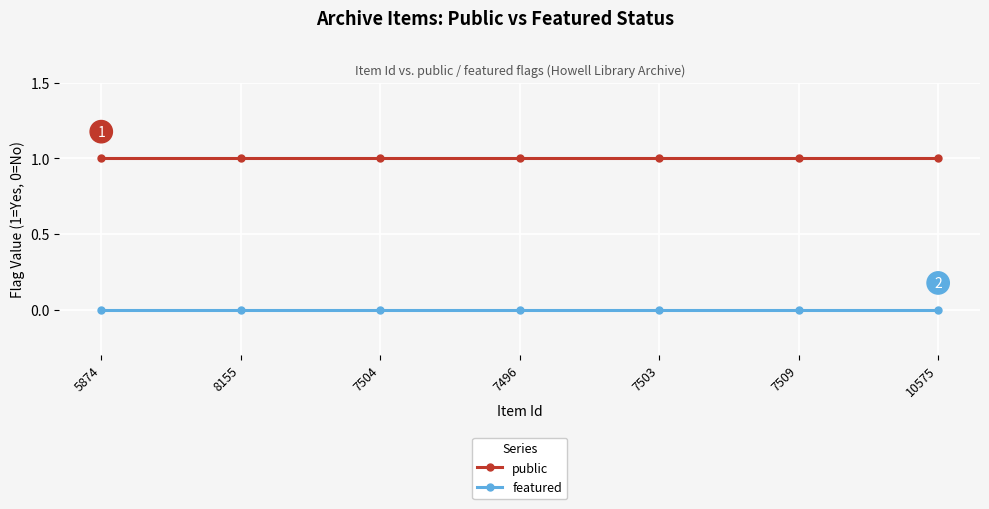

List the series in order of their peak value, highest first.

public, featured